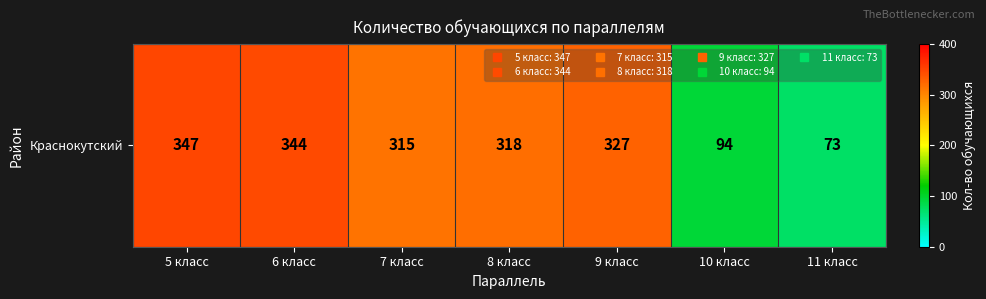

What is the difference between the second highest and minimum values?

271